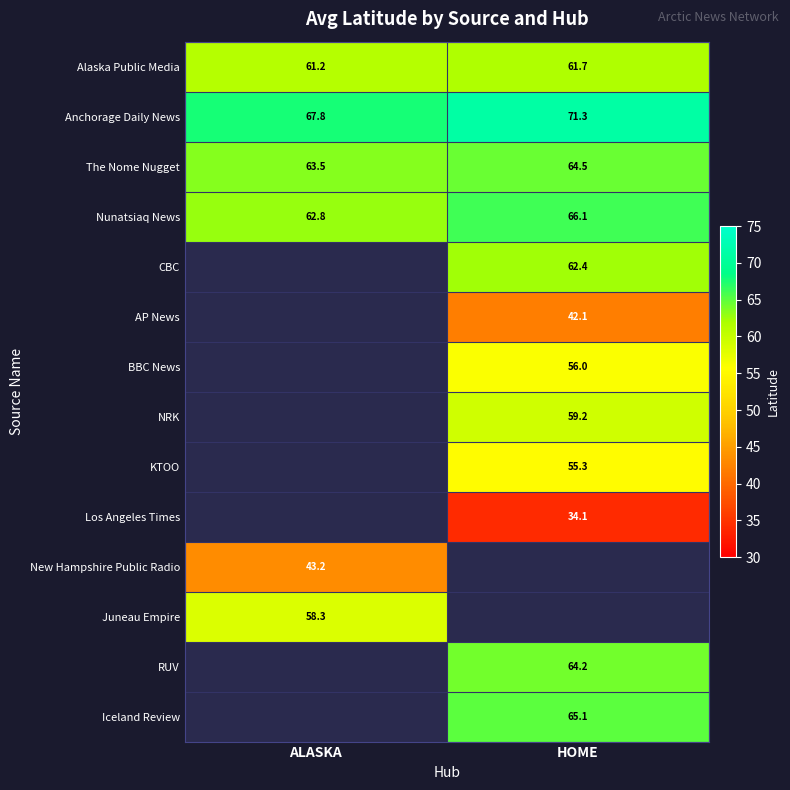

Is the value of BBC News at HOME greater than the value of Alaska Public Media at ALASKA?

No